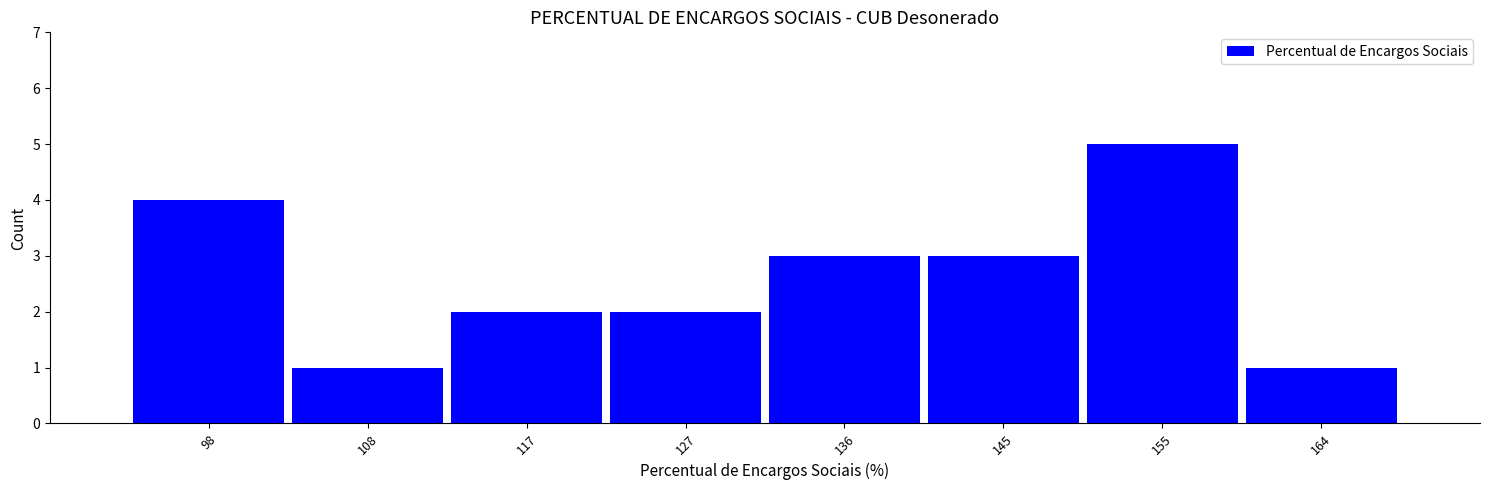

Reading left to right, extract all data points from this chart.

4	1	2	2	3	3	5	1